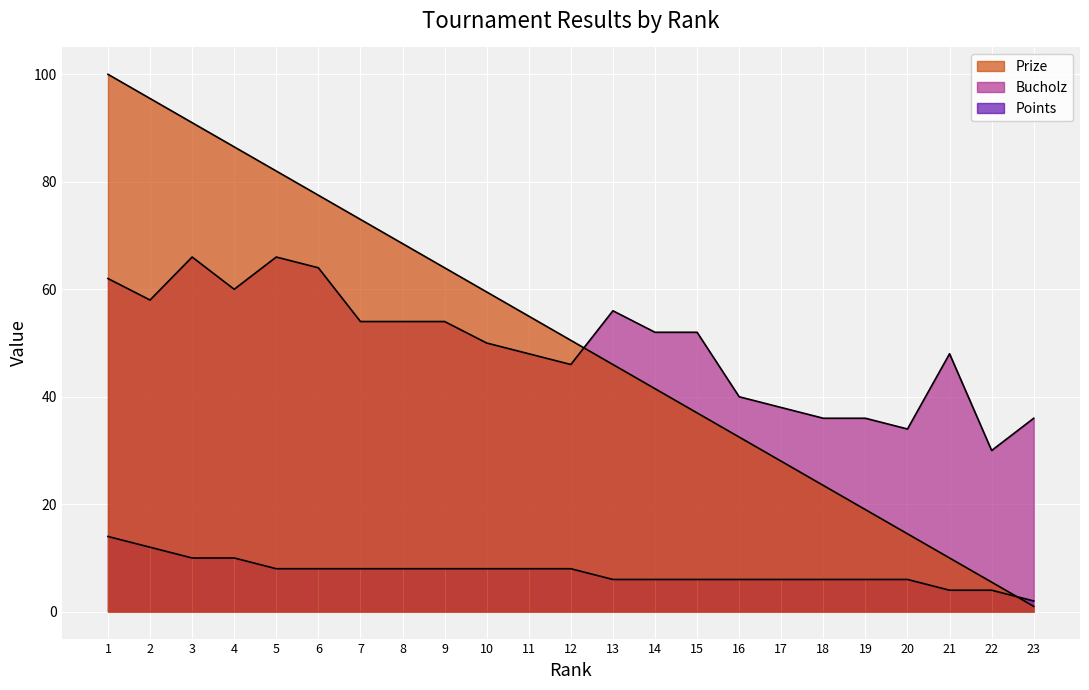

Rank the categories by Bucholz value from highest to lowest.

3, 5, 6, 1, 4, 2, 13, 7, 8, 9, 14, 15, 10, 11, 21, 12, 16, 17, 18, 19, 23, 20, 22